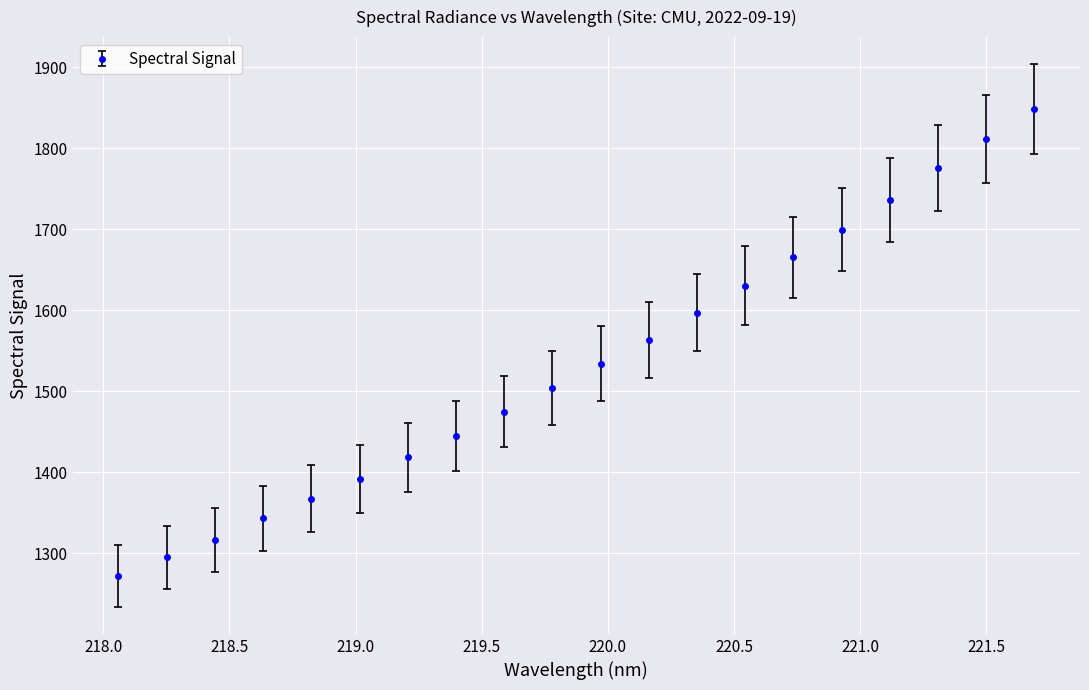

What is the maximum value shown in the chart?

1848.2